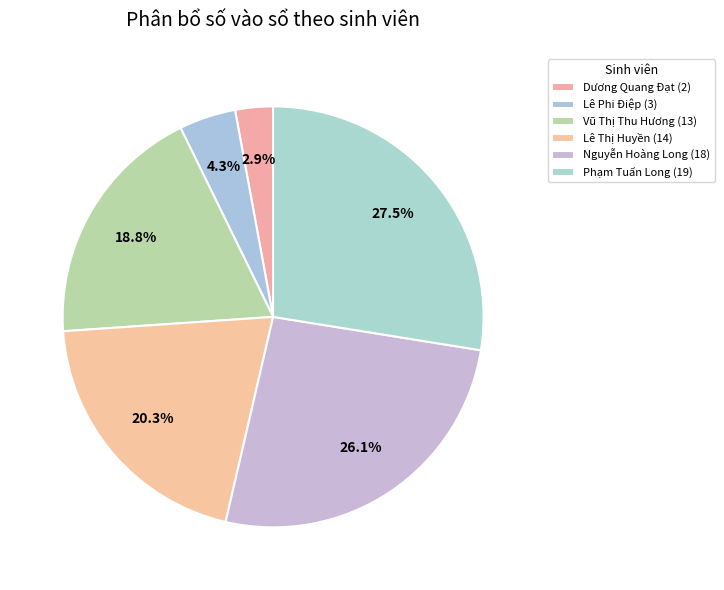

How many segments does this pie chart have?

6